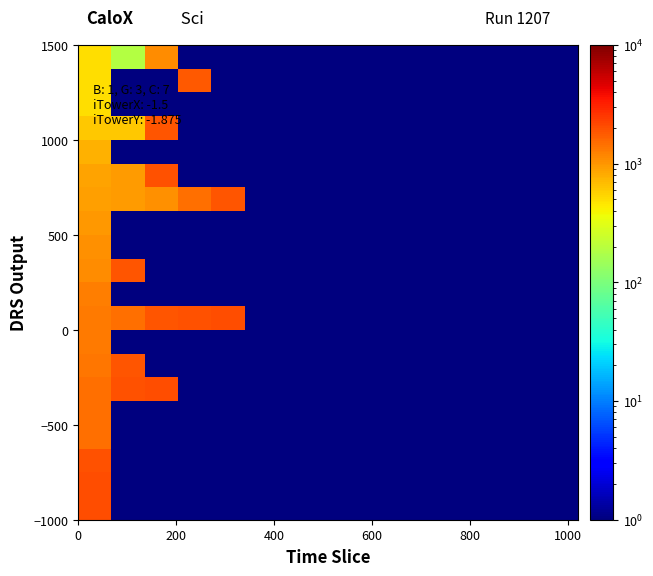

At how many categories does at least one series exceed 1513?

5